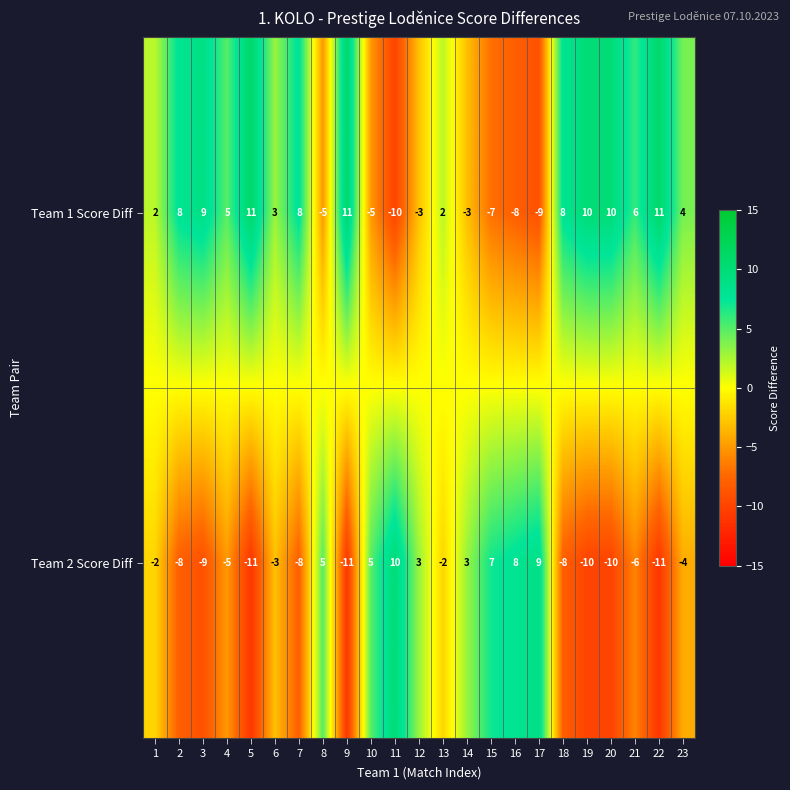

True or false: Team 1 Score Diff has a value of 7 at 23.

False